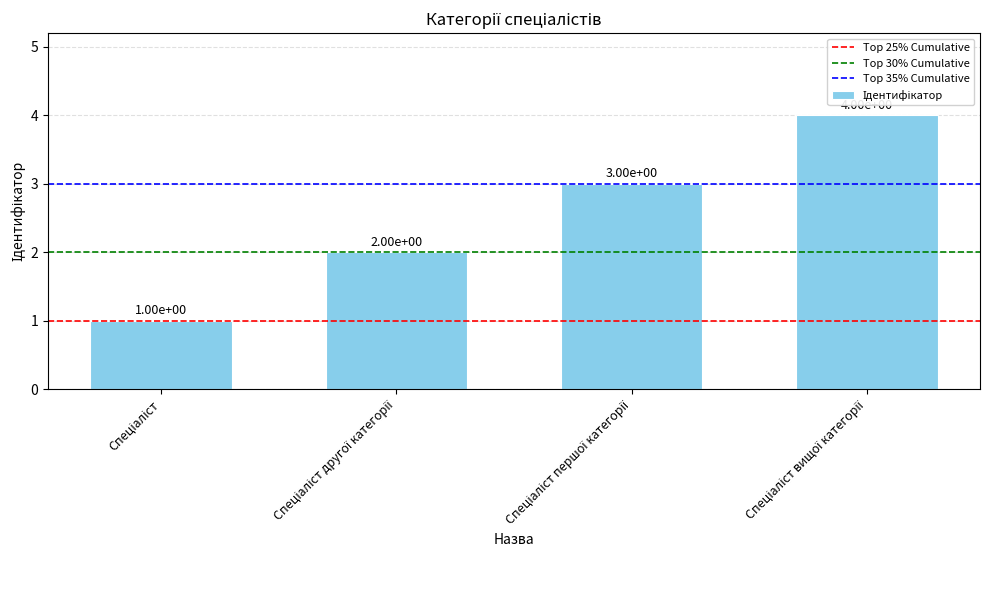

What is the maximum value shown in the chart?

4